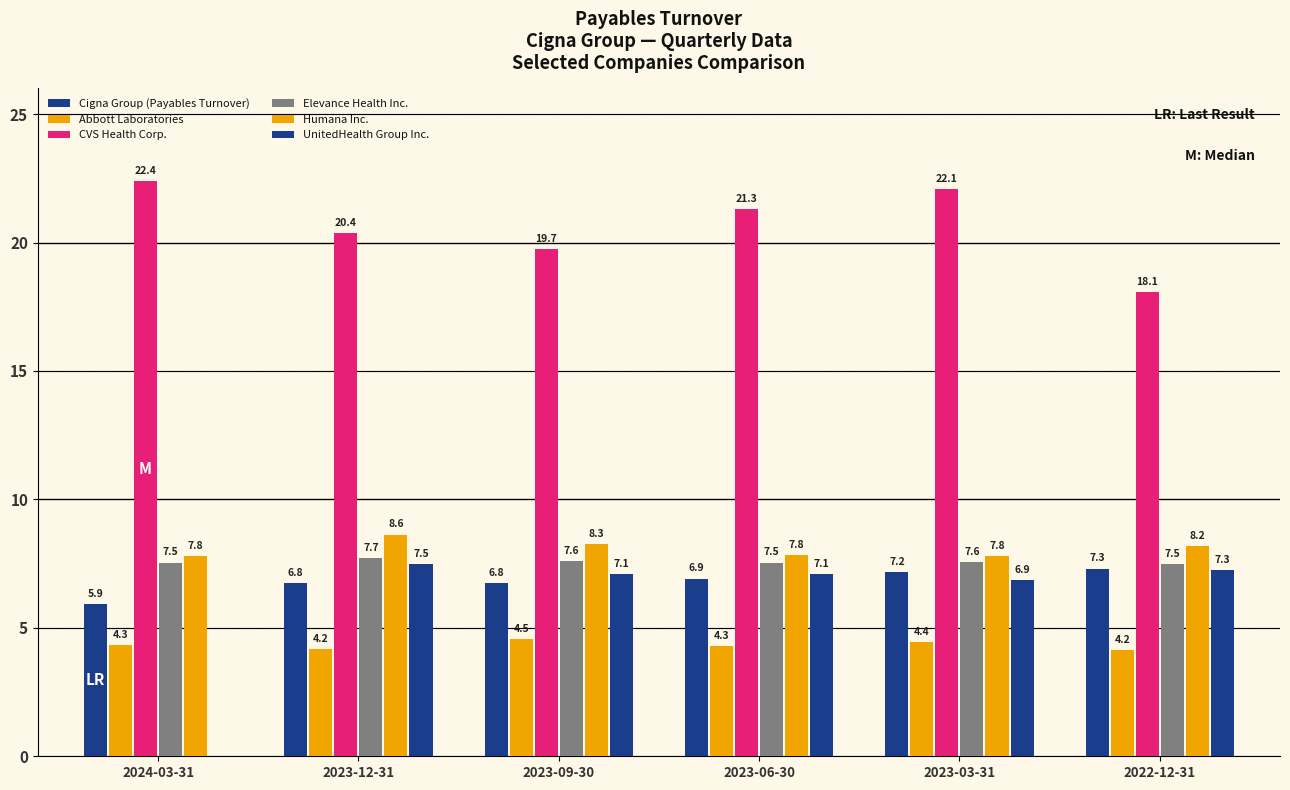

List the labels in order of CVS Health Corp. value, largest first.

2024-03-31, 2023-03-31, 2023-06-30, 2023-12-31, 2023-09-30, 2022-12-31